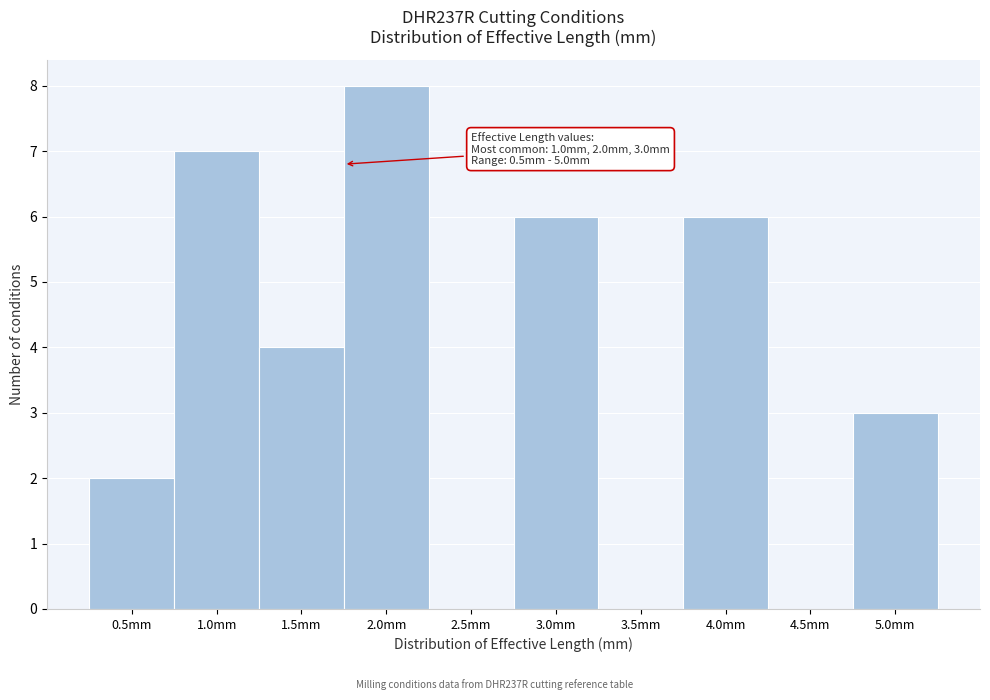

Over which range of the x-axis is the bar tallest?

1.75 to 2.25